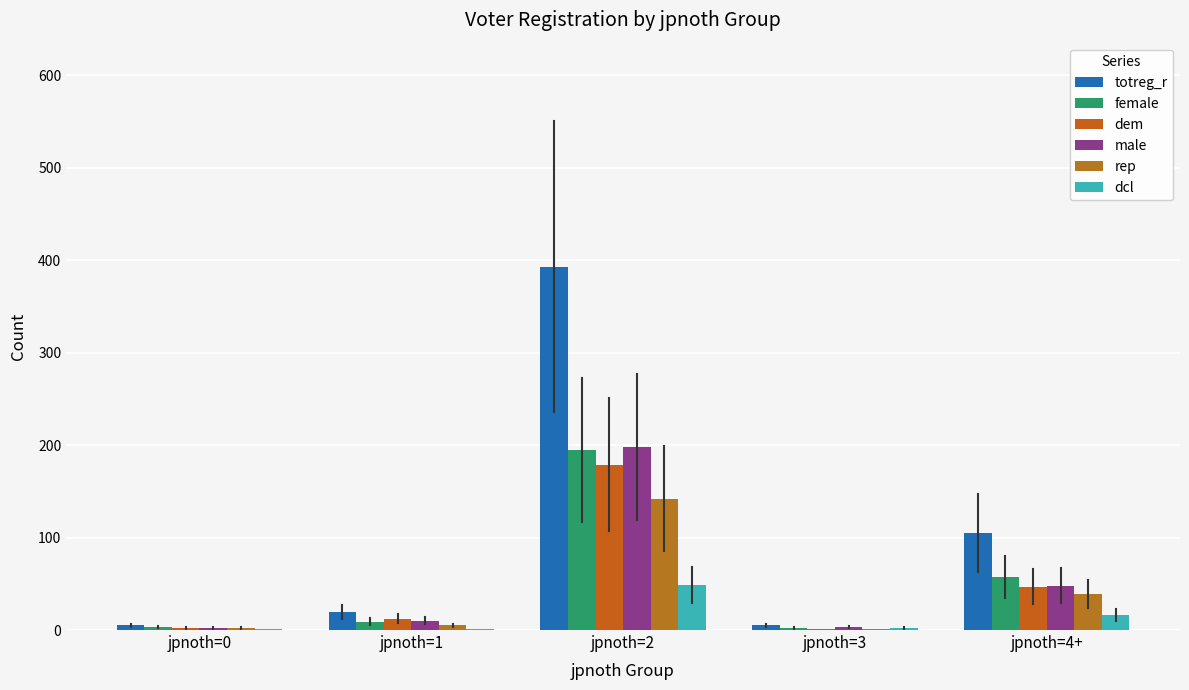

Which has a higher value, jpnoth=0 or jpnoth=4+?

jpnoth=4+